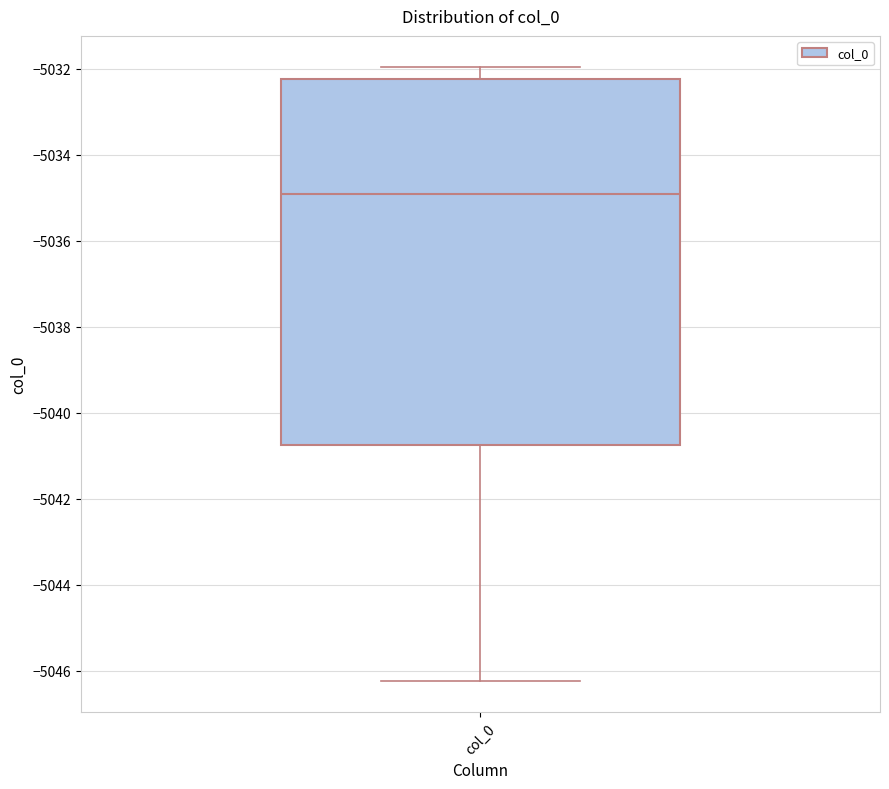

Read this box plot against the y-axis: the position of the median line, the range covered by the box, and the ends of both whiskers. The values are not printed on the chart, so give them approximately, as read against the axis.

median -5035.0, box -5040.8 to -5032.2, whiskers -5046.2 to -5032.0